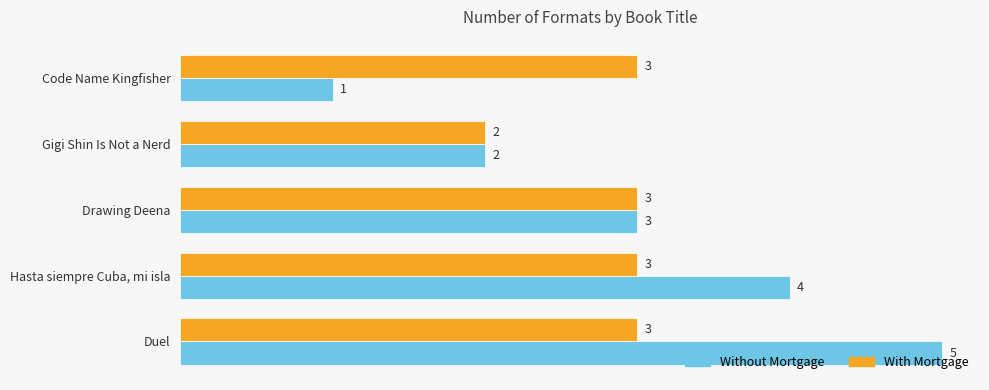

Rank the series by their average value, from lowest to highest.

With Mortgage, Without Mortgage